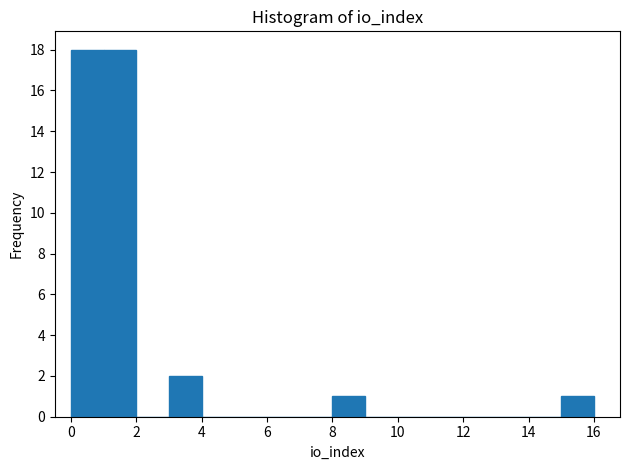

Reading left to right, transcribe this chart: for each bar, give the range it covers on the x-axis and its height. The values are not printed on the chart, so give them approximately, as read against the axis.

0 to 1: 18
1 to 2: 18
2 to 3: 0
3 to 4: 2
4 to 5: 0
5 to 6: 0
6 to 7: 0
7 to 8: 0
8 to 9: 1
9 to 10: 0
10 to 11: 0
11 to 12: 0
12 to 13: 0
13 to 14: 0
14 to 15: 0
15 to 16: 1